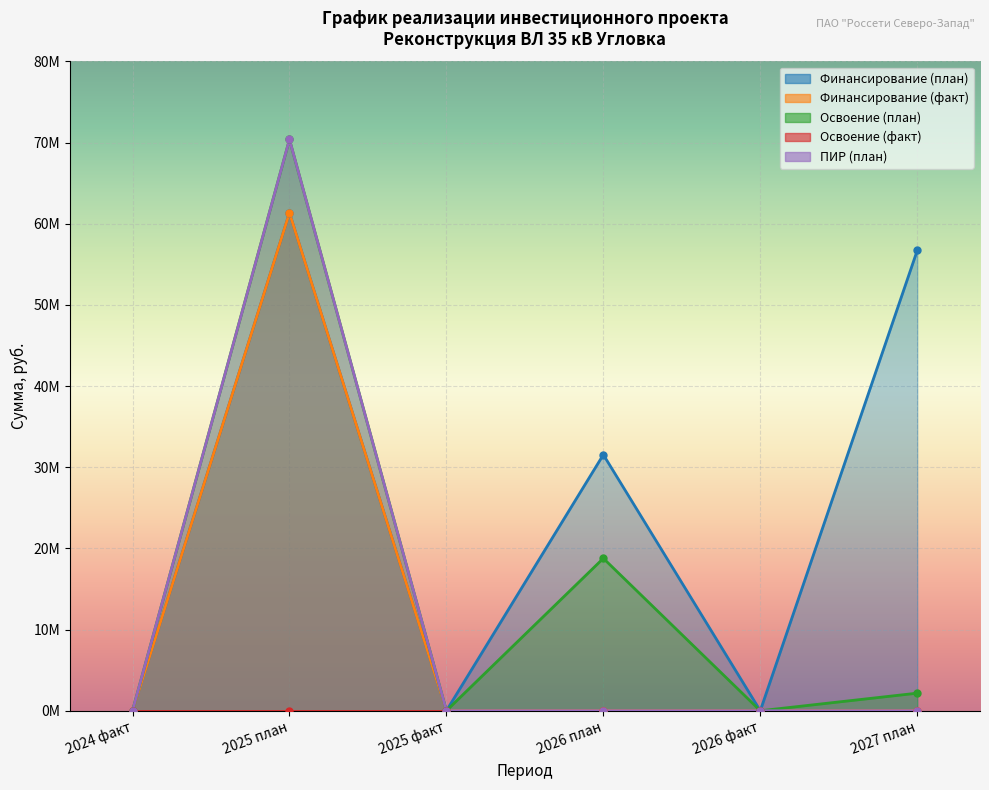

True or false: Финансирование (факт) and Освоение (план) cross at least once.

False